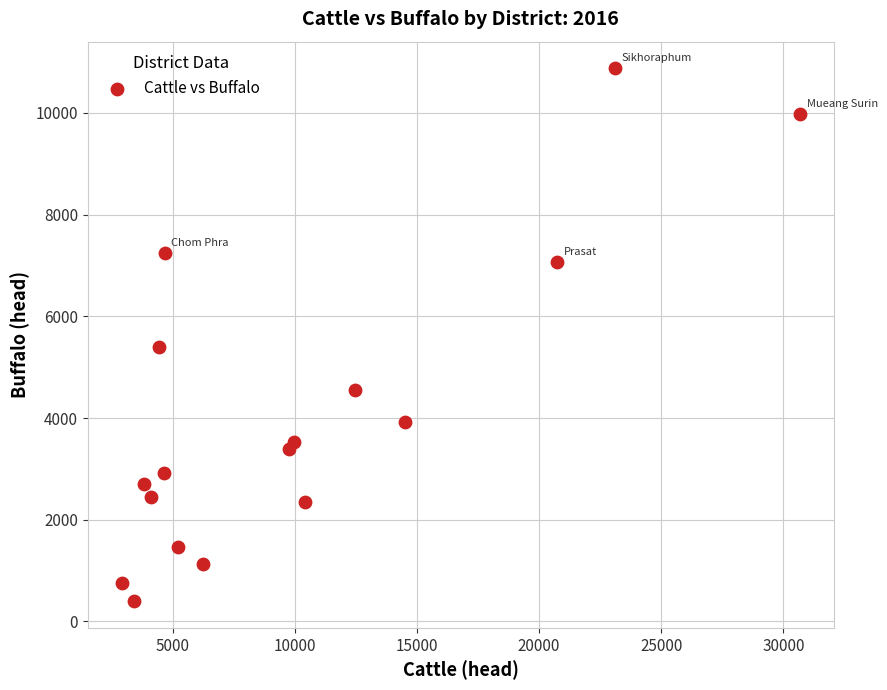

What Y value in the scatter plot is closest to 5637?

5393